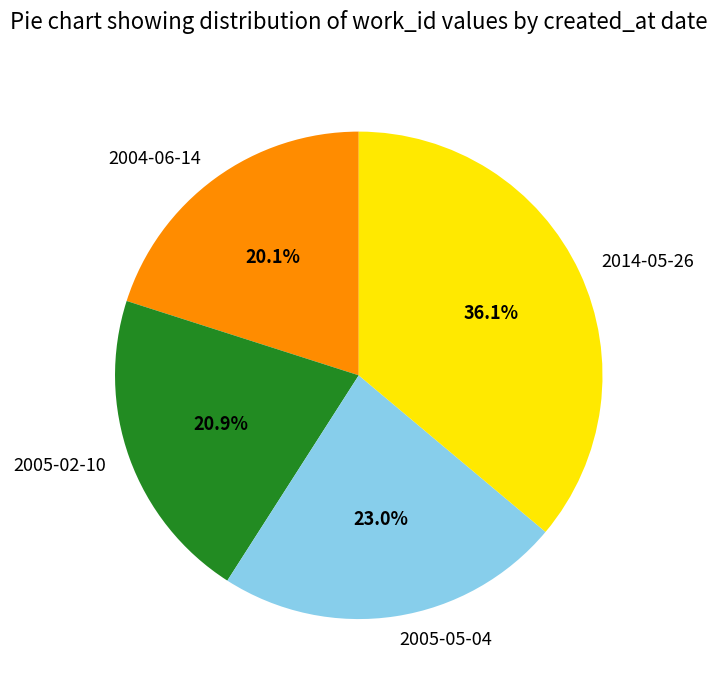

Is 2004-06-14 the majority of the pie?

No